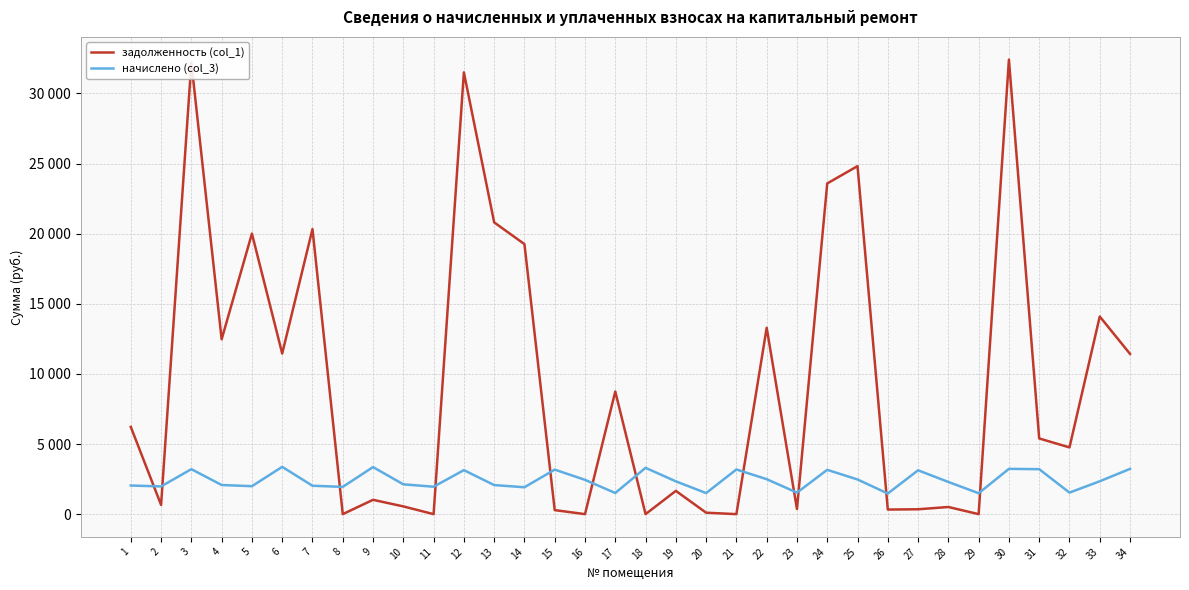

Does the chart have visible grid lines?

Yes